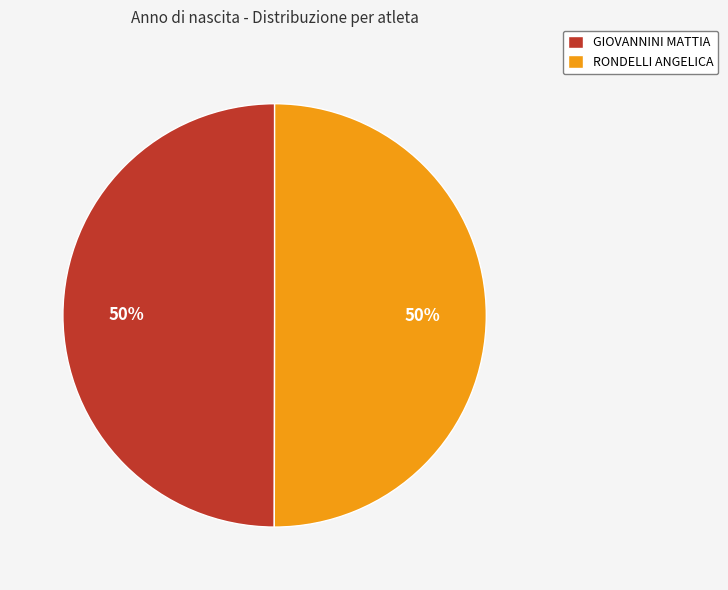

True or false: RONDELLI ANGELICA accounts for 60% of the total.

False